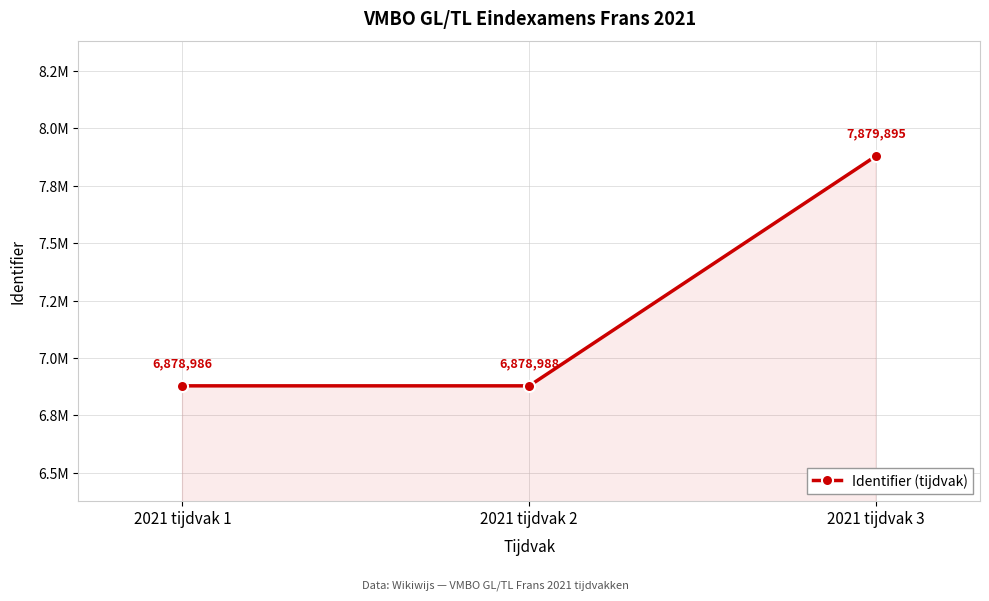

What is the change in value from 2021 tijdvak 1 to 2021 tijdvak 3?

+1000909